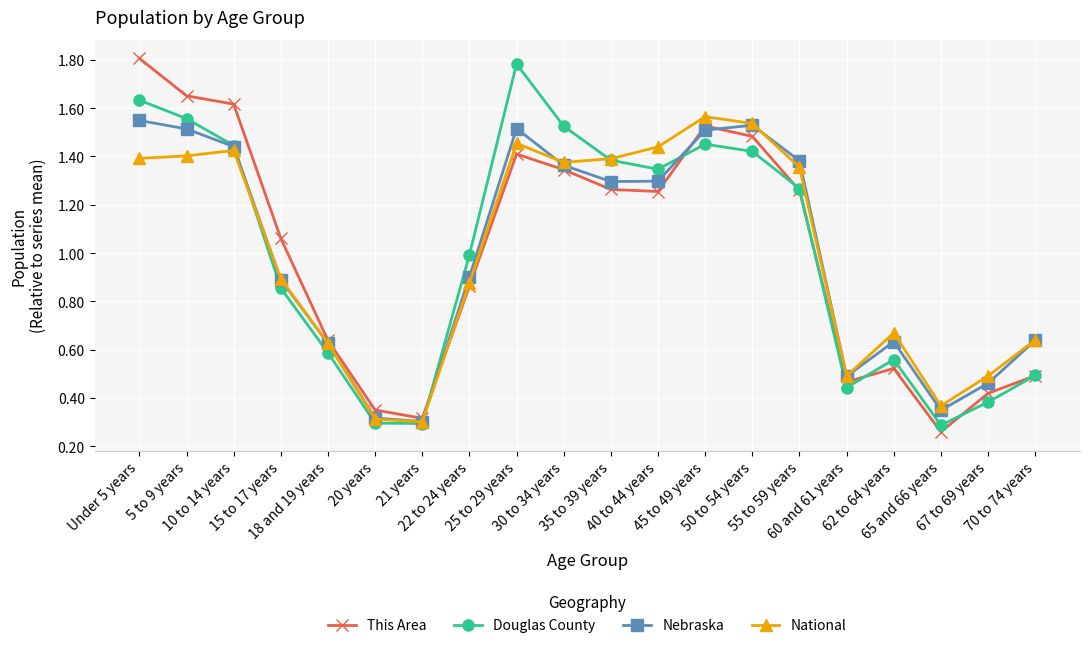

Count the number of categories in the chart.

20